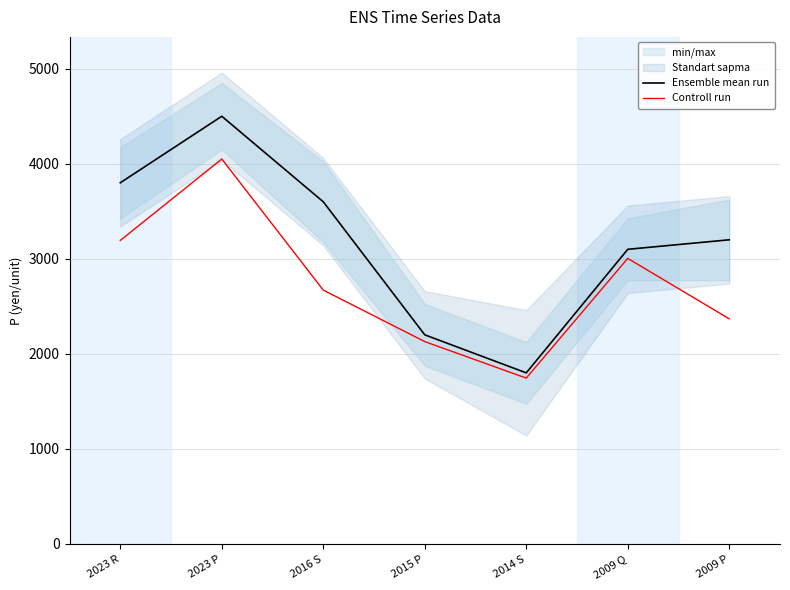

What is the label of the 2nd point from the right?

2009 Q